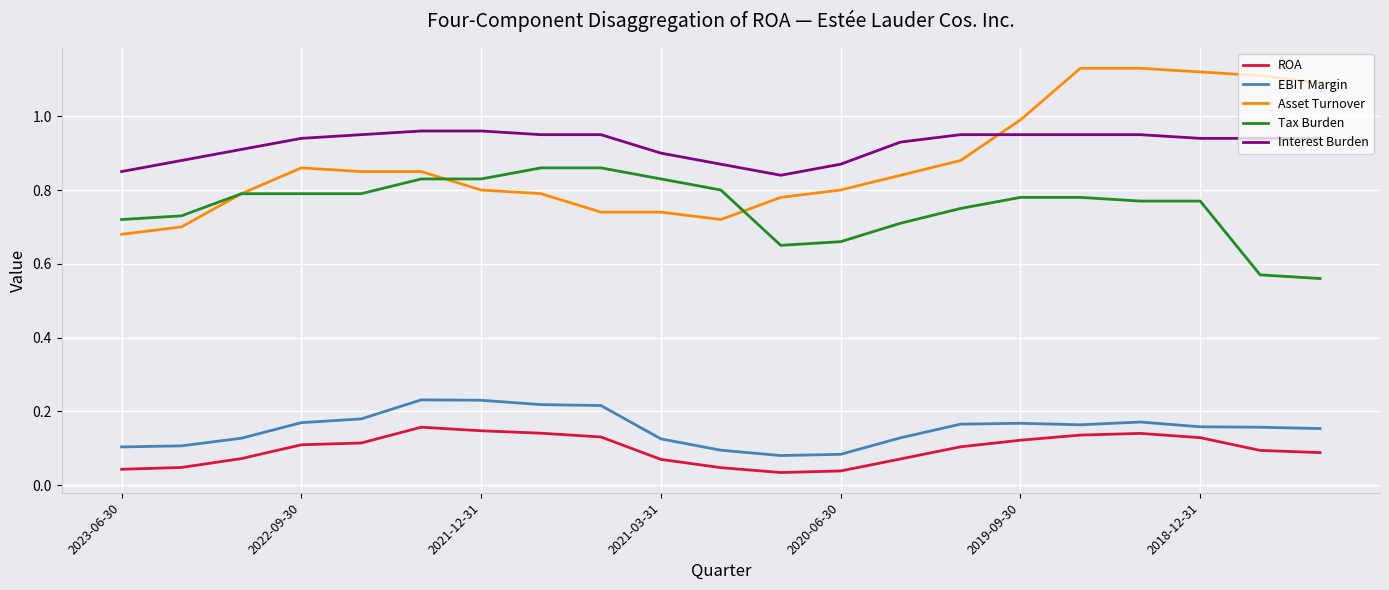

Which series has the largest range (max minus min)?

Asset Turnover